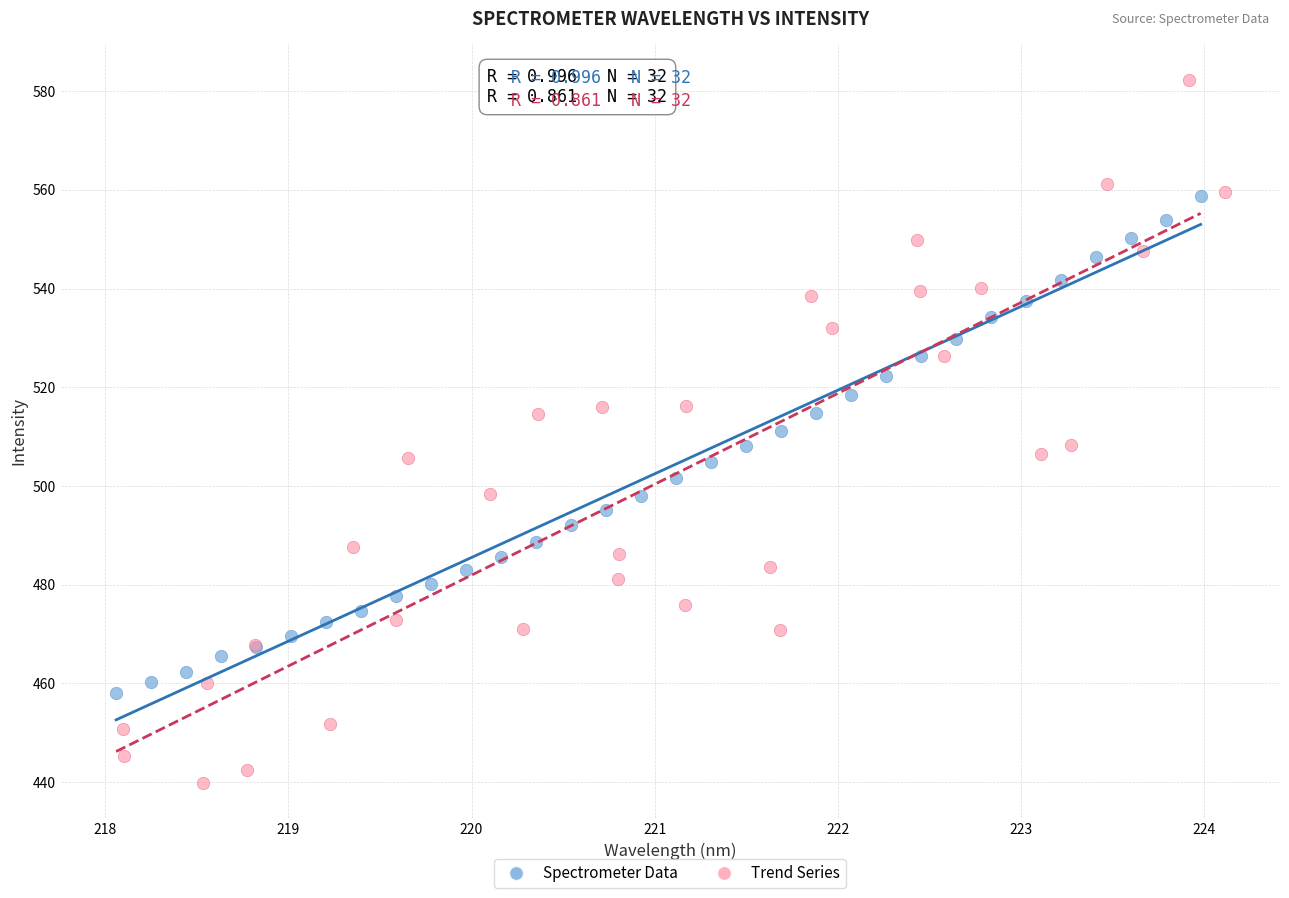

What are all the series names shown in the legend?

Spectrometer Data, Trend Series